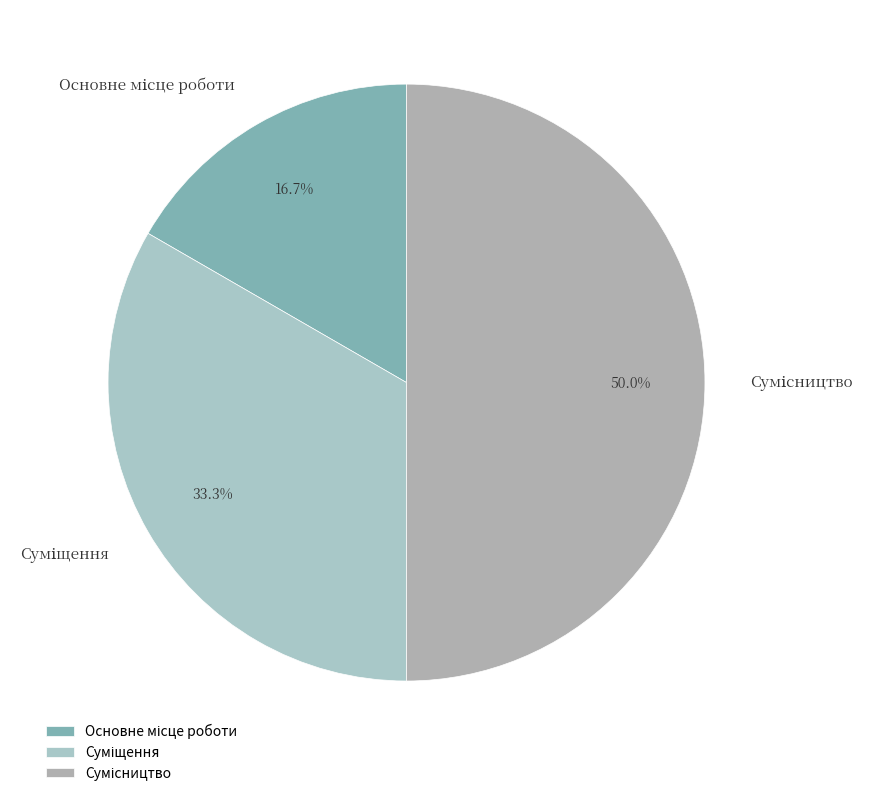

The Сумісництво slice represents 50% of the pie. True or false?

True